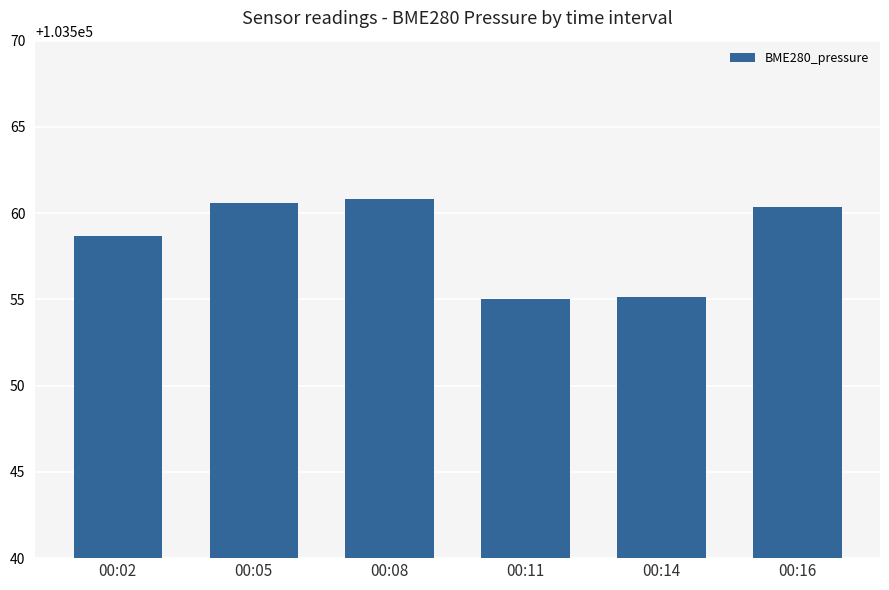

What is the greatest value displayed?

103560.8